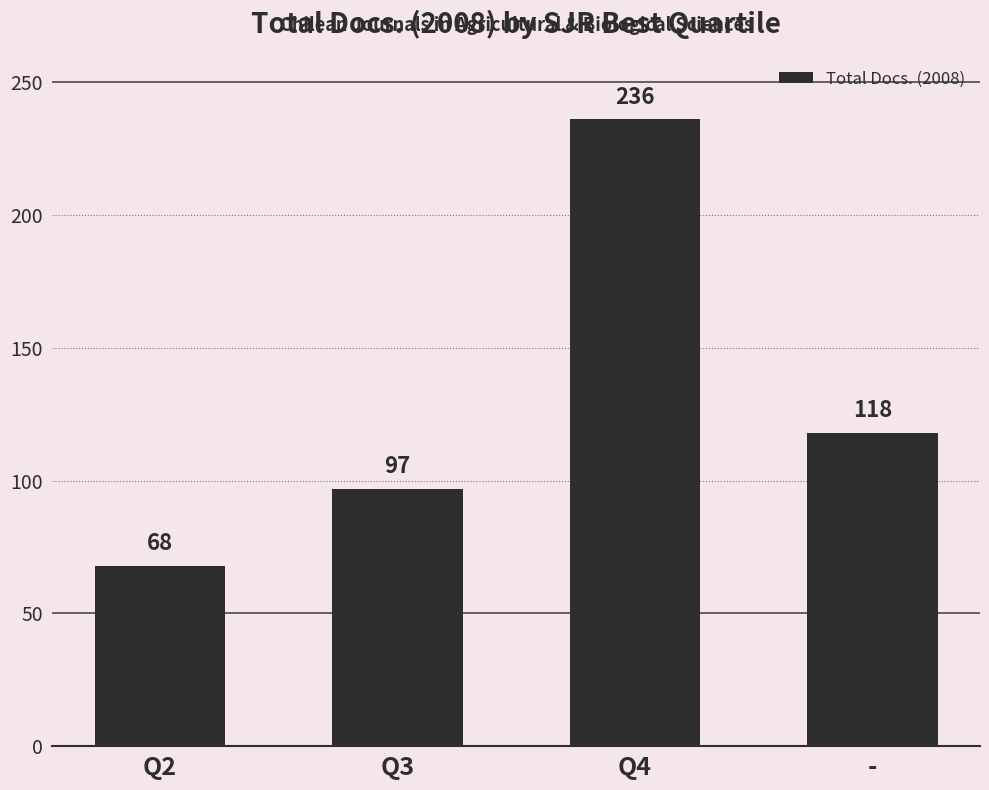

Reading left to right, extract all data points from this chart.

68	97	236	118